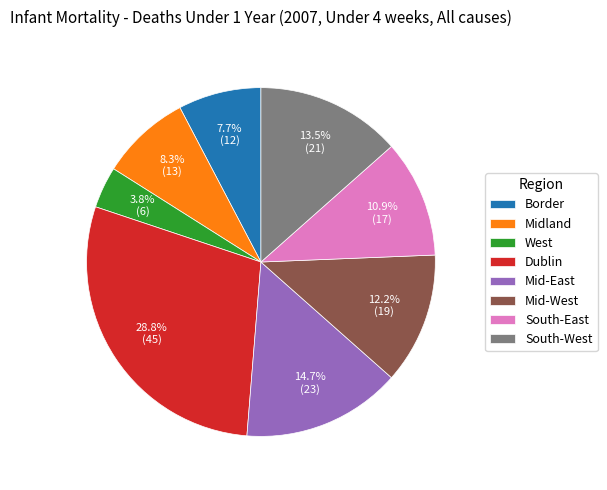

Between South-West and Border, which is larger?

South-West